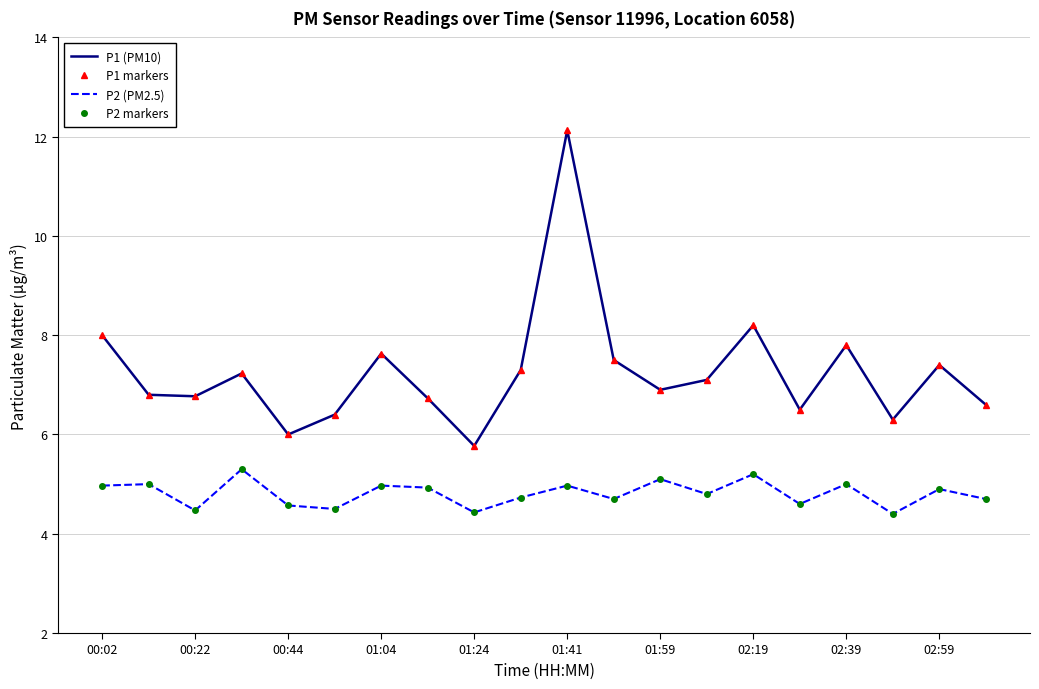

Is this an area chart (filled region under the line)?

No